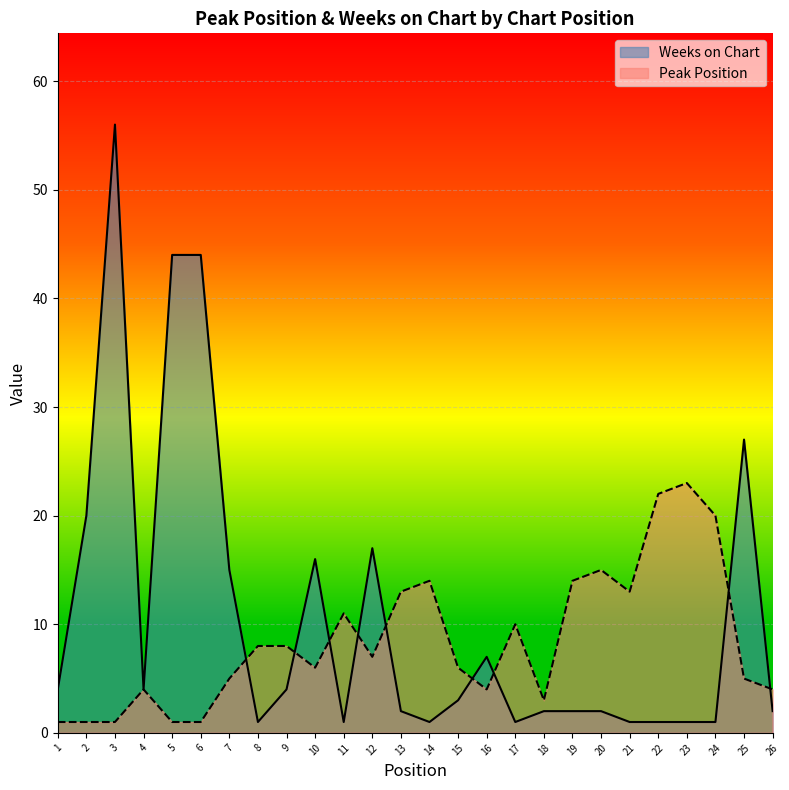

Which series changed the most between 9 and 23?

Peak Position